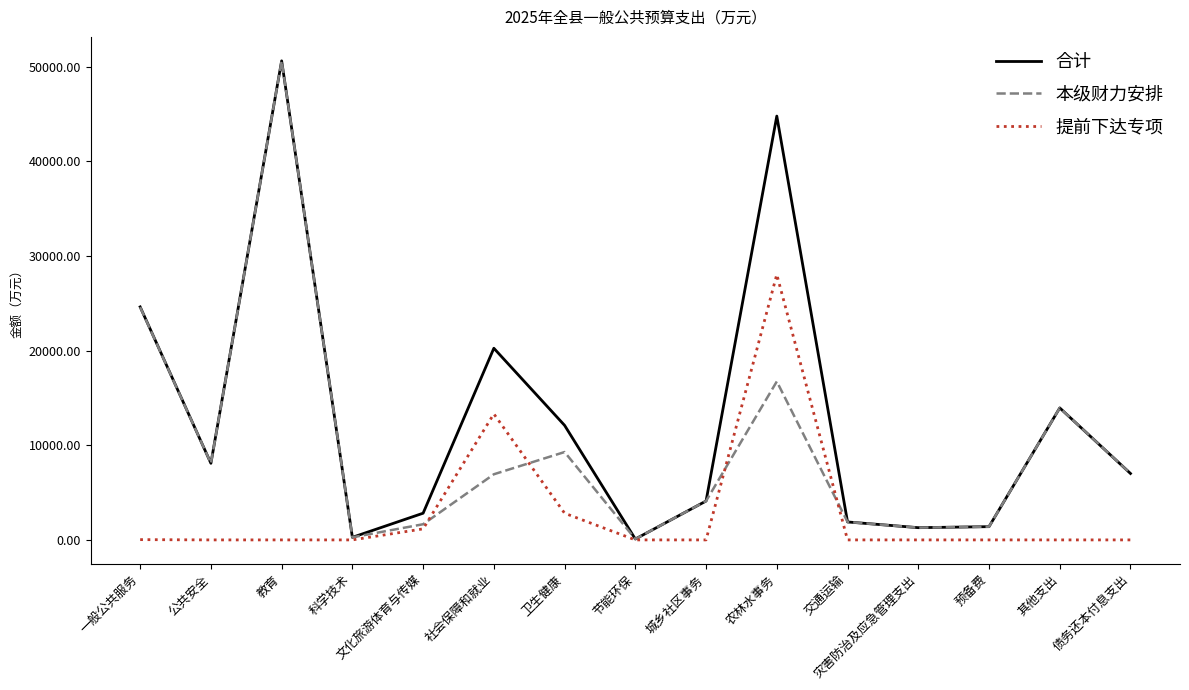

Is it true that 提前下达专项 equals 18691.5 at 节能环保?

False